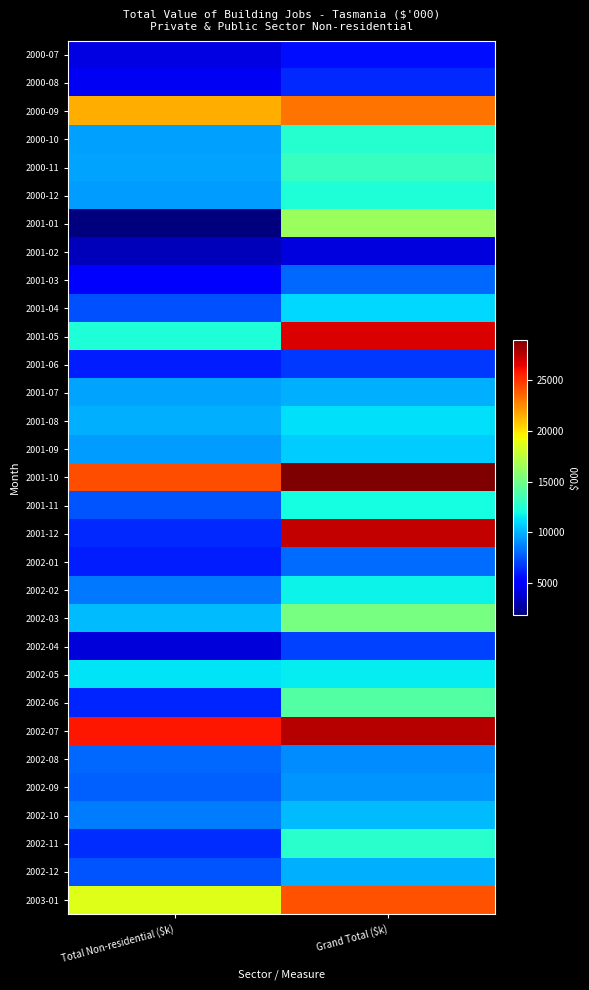

Reading right to left, what are all the values shown in this chart?

2000-07: Grand Total ($k)=5616	Total Non-residential ($k)=4261
2000-08: Grand Total ($k)=6359	Total Non-residential ($k)=4681
2000-09: Grand Total ($k)=23231	Total Non-residential ($k)=21508
2000-10: Grand Total ($k)=12614	Total Non-residential ($k)=9534
2000-11: Grand Total ($k)=13106	Total Non-residential ($k)=9593
2000-12: Grand Total ($k)=12408	Total Non-residential ($k)=9389
2001-01: Grand Total ($k)=16408	Total Non-residential ($k)=1858
2001-02: Grand Total ($k)=4142	Total Non-residential ($k)=3322
2001-03: Grand Total ($k)=8099	Total Non-residential ($k)=5282
2001-04: Grand Total ($k)=11031	Total Non-residential ($k)=7386
2001-05: Grand Total ($k)=26743	Total Non-residential ($k)=12371
2001-06: Grand Total ($k)=6757	Total Non-residential ($k)=6059
2001-07: Grand Total ($k)=9917	Total Non-residential ($k)=9631
2001-08: Grand Total ($k)=11281	Total Non-residential ($k)=10011
2001-09: Grand Total ($k)=10686	Total Non-residential ($k)=9448
2001-10: Grand Total ($k)=28965	Total Non-residential ($k)=24278
2001-11: Grand Total ($k)=12046	Total Non-residential ($k)=7510
2001-12: Grand Total ($k)=27366	Total Non-residential ($k)=6396
2002-01: Grand Total ($k)=8190	Total Non-residential ($k)=6078
2002-02: Grand Total ($k)=11786	Total Non-residential ($k)=8451
2002-03: Grand Total ($k)=15229	Total Non-residential ($k)=10328
2002-04: Grand Total ($k)=6959	Total Non-residential ($k)=4072
2002-05: Grand Total ($k)=11586	Total Non-residential ($k)=11332
2002-06: Grand Total ($k)=14102	Total Non-residential ($k)=6233
2002-07: Grand Total ($k)=27687	Total Non-residential ($k)=25887
2002-08: Grand Total ($k)=9052	Total Non-residential ($k)=8101
2002-09: Grand Total ($k)=9176	Total Non-residential ($k)=7891
2002-10: Grand Total ($k)=10318	Total Non-residential ($k)=8537
2002-11: Grand Total ($k)=12730	Total Non-residential ($k)=6471
2002-12: Grand Total ($k)=9944	Total Non-residential ($k)=7493
2003-01: Grand Total ($k)=24132	Total Non-residential ($k)=18603